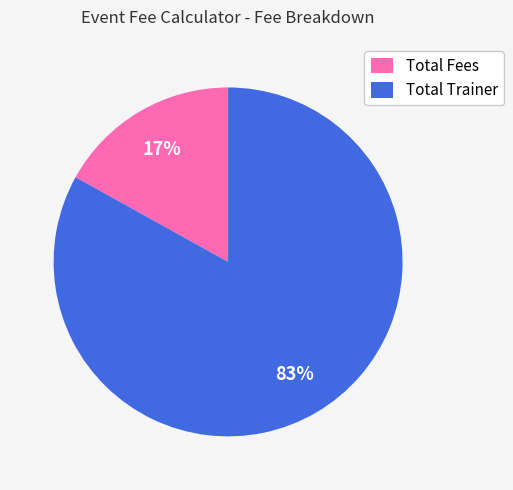

Do Total Fees and Total Trainer together represent more than half of the pie?

Yes